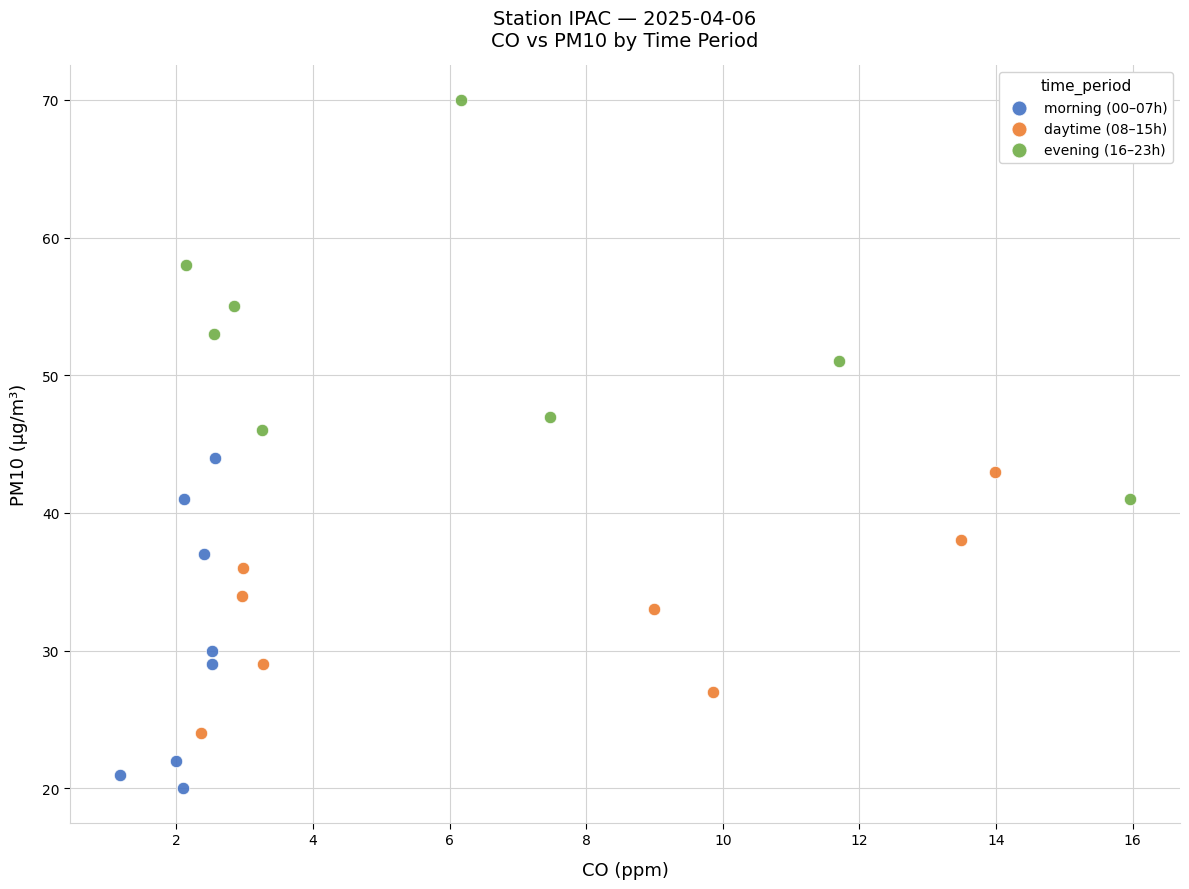

Which series reaches the maximum Y coordinate?

evening (16–23h)